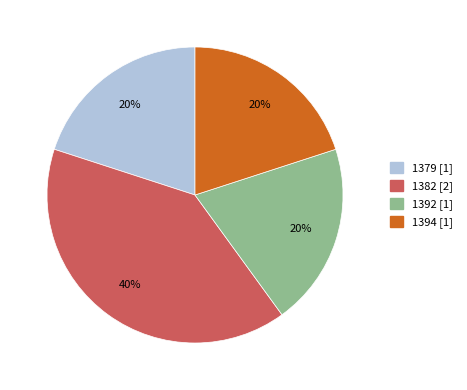

Which slice is the largest?

1382